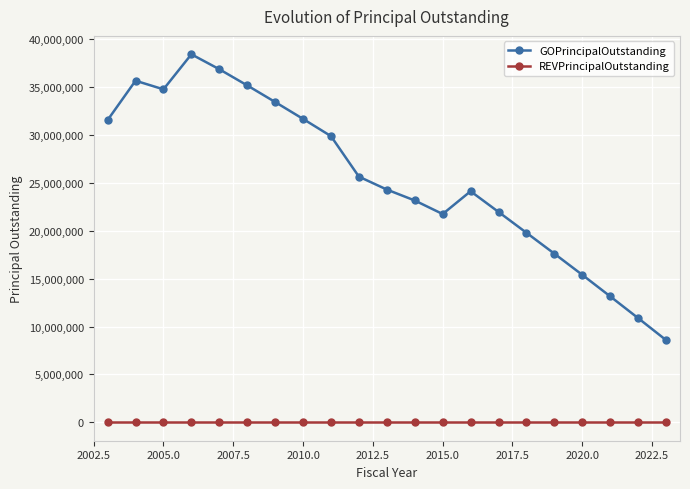

What are all the series names shown in the legend?

GOPrincipalOutstanding, REVPrincipalOutstanding